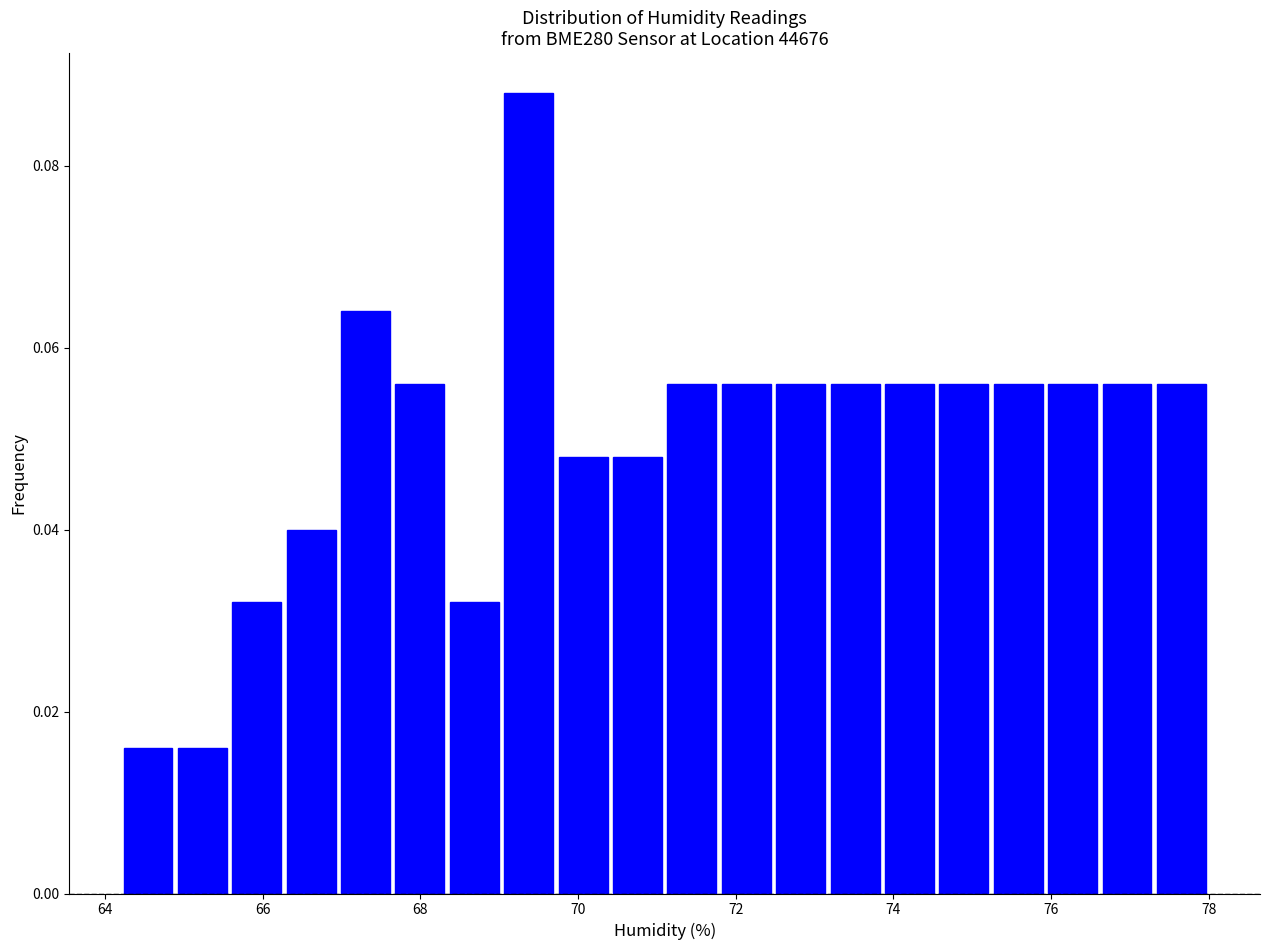

Around what value on the x-axis is the tallest bar? Give the approximate position of its centre, as read against the axis.

69.4